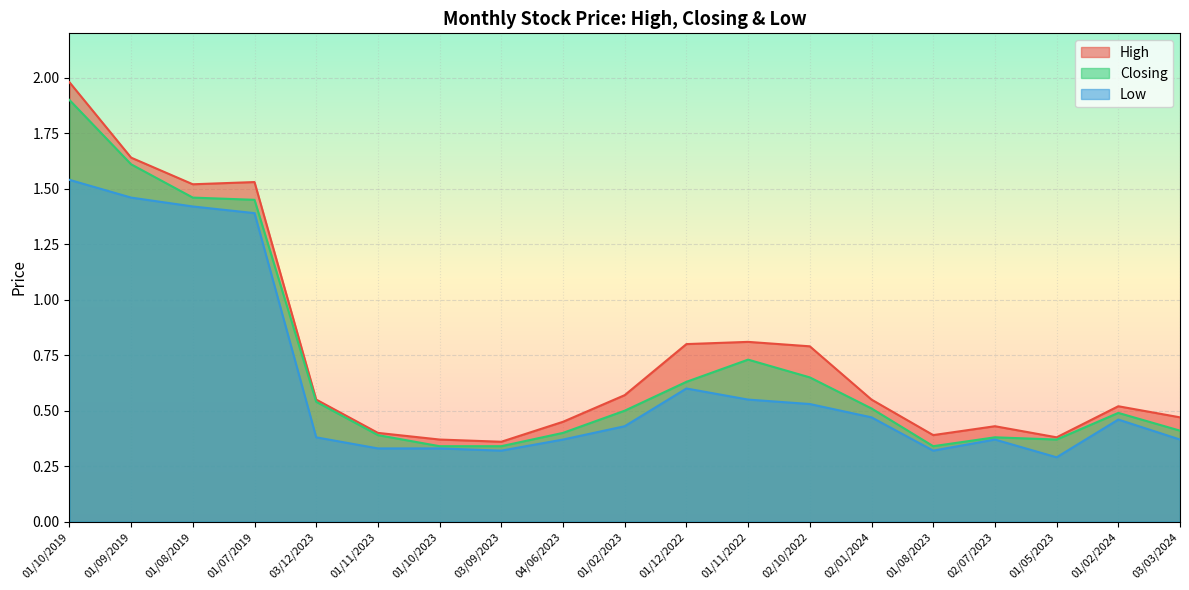

Which has a higher value, 01/05/2023 or 04/06/2023?

04/06/2023